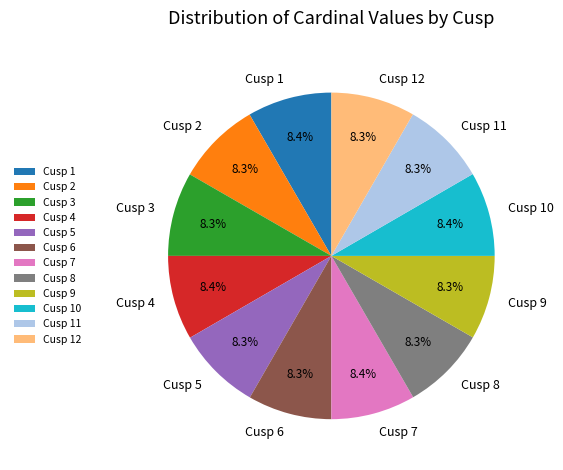

Does Cusp 1 represent more than half of the total?

No